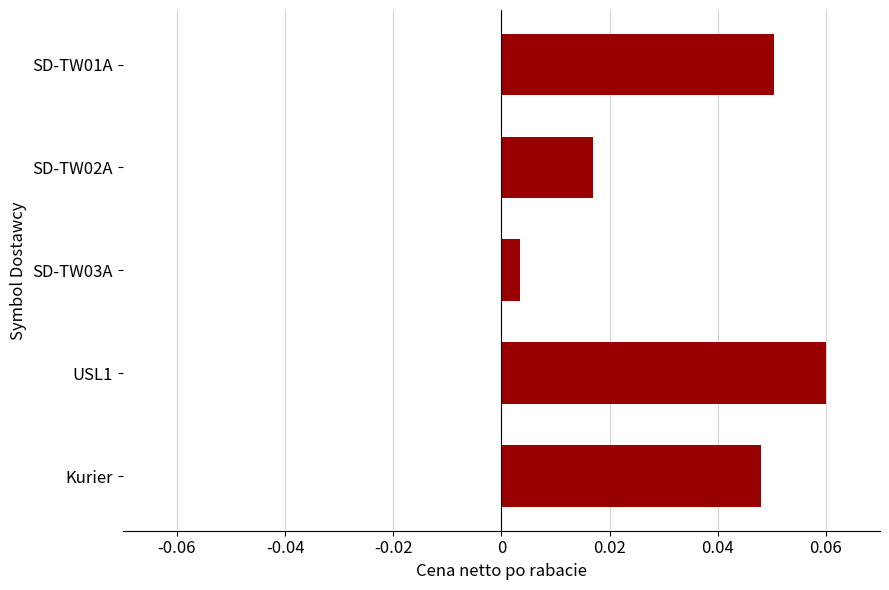

At which label is the value closest to 0?

SD-TW03A